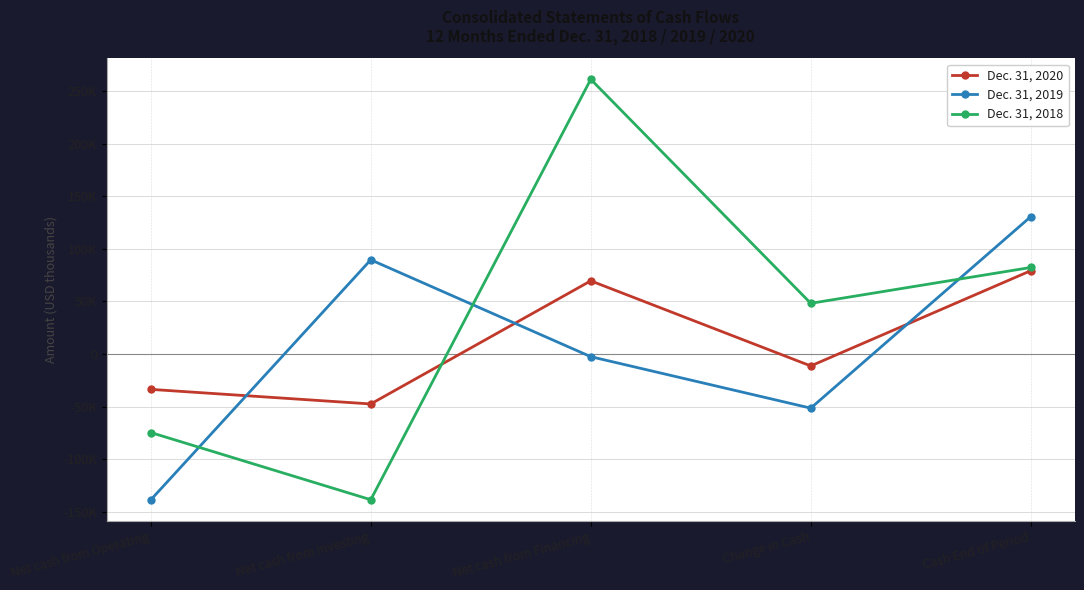

What is the average value of the Dec. 31, 2020 series?

11357